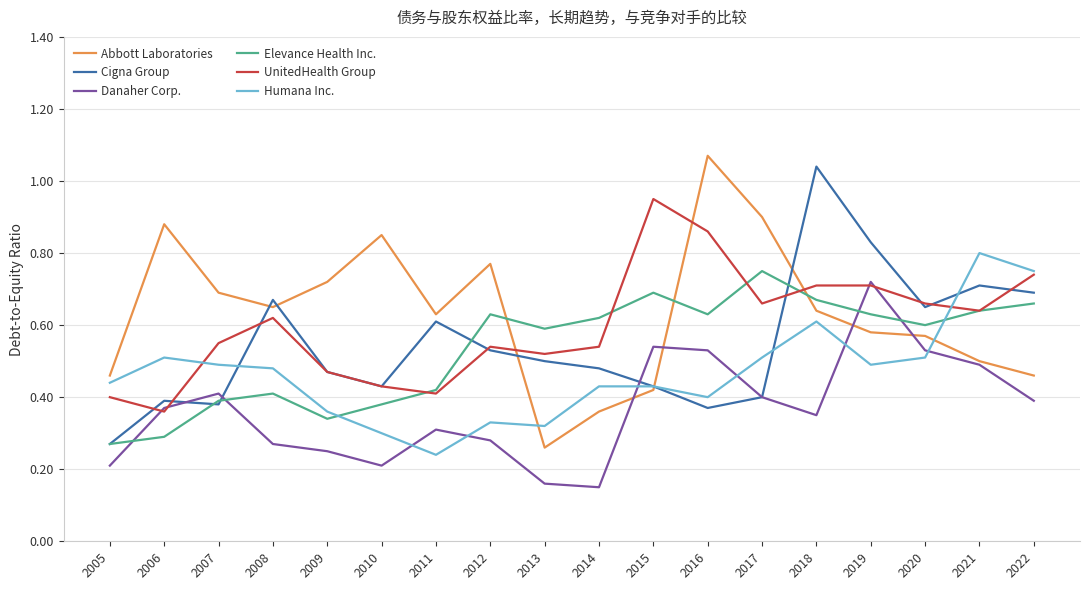

Which series has the largest total across all categories?

Abbott Laboratories